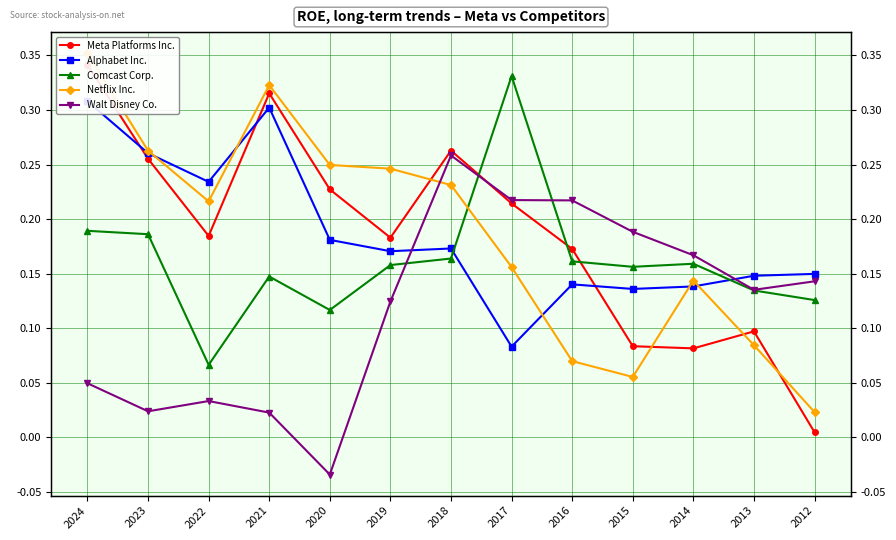

Between 2022 and 2020, which is larger?

2020